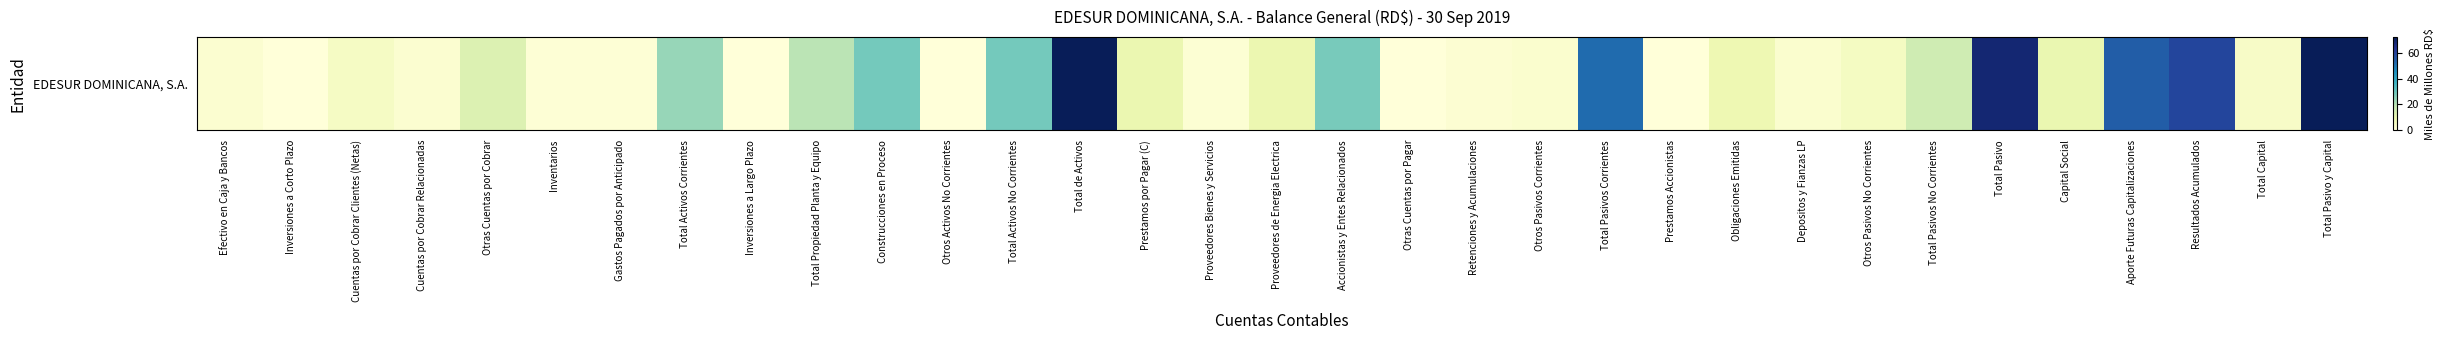

List the labels in order of value, smallest first.

Inversiones a Largo Plazo, Prestamos Accionistas, Otros Activos No Corrientes, Otras Cuentas por Pagar, Inversiones a Corto Plazo, Gastos Pagados por Anticipado, Inventarios, Proveedores Bienes y Servicios, Retenciones y Acumulaciones, Efectivo en Caja y Bancos, Cuentas por Cobrar Relacionadas, Otros Pasivos Corrientes, Depositos y Fianzas LP, Total Capital, Cuentas por Cobrar Clientes (Netas), Otros Pasivos No Corrientes, Obligaciones Emitidas, Proveedores de Energia Electrica, Prestamos por Pagar (C), Capital Social, Otras Cuentas por Cobrar, Total Pasivos No Corrientes, Total Propiedad Planta y Equipo, Total Activos Corrientes, Accionistas y Entes Relacionados, Construcciones en Proceso, Total Activos No Corrientes, Total Pasivos Corrientes, Aporte Futuras Capitalizaciones, Resultados Acumulados, Total Pasivo, Total de Activos, Total Pasivo y Capital